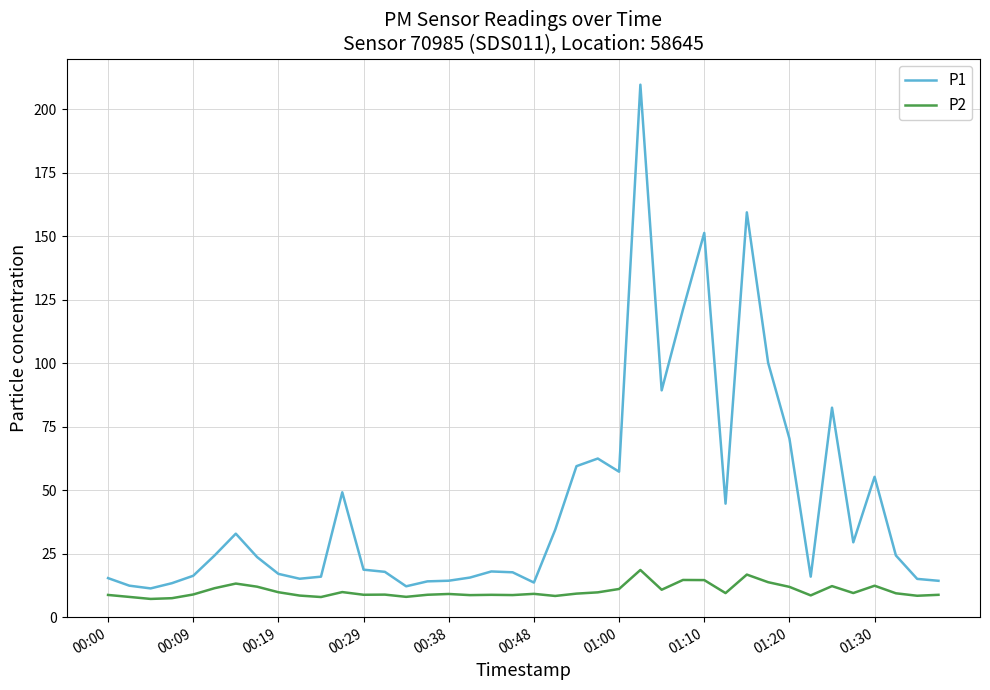

Which series has the widest spread of values?

P1